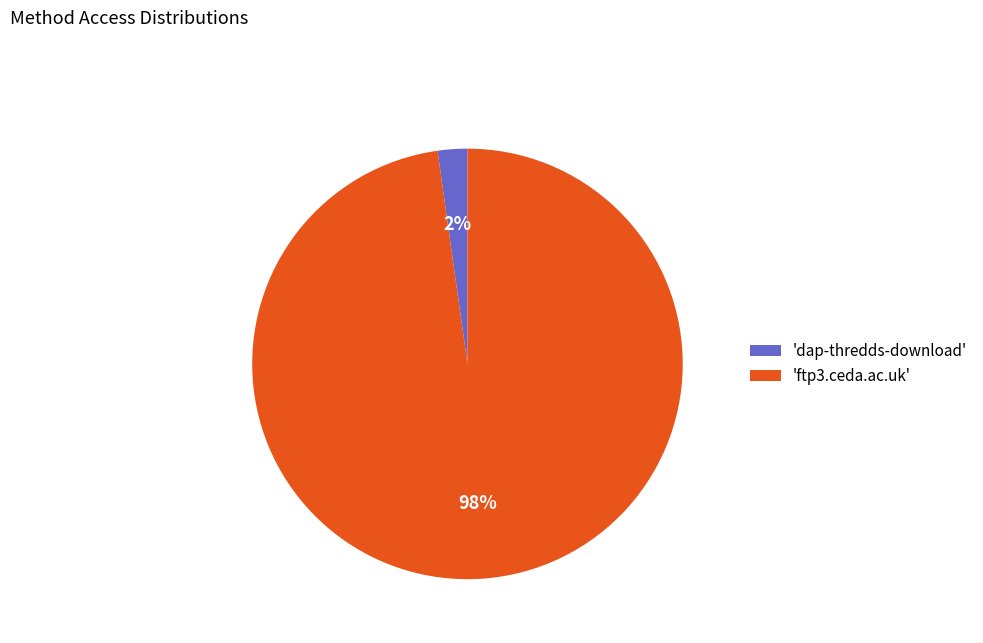

What percentage is the 'ftp3.ceda.ac.uk' slice, to the nearest percent?

98%